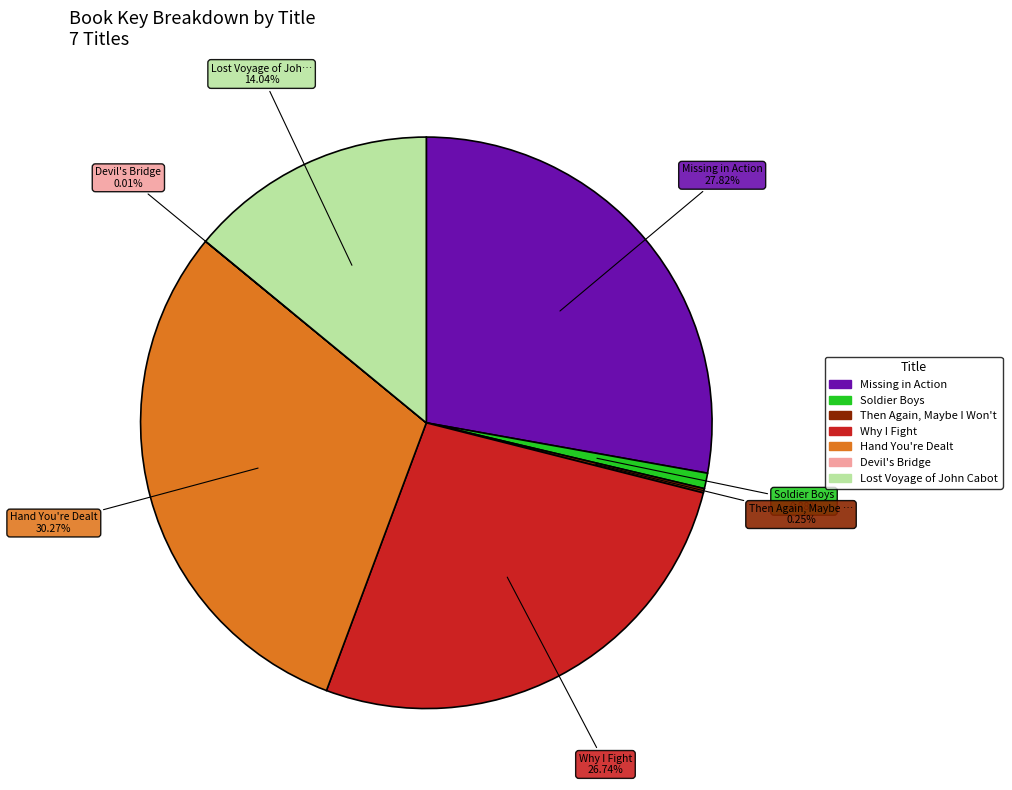

To the nearest percent, what percentage of the pie is Missing in Action?

28%